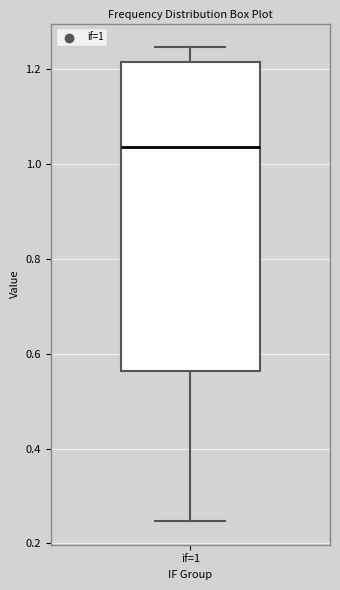

Transcribe this box plot: give where the median line is, the range the box spans, and where the two whiskers end, as read against the y-axis. The values are not printed on the chart, so give them approximately, as read against the axis.

median 1.04, box 0.56 to 1.22, whiskers 0.24 to 1.24